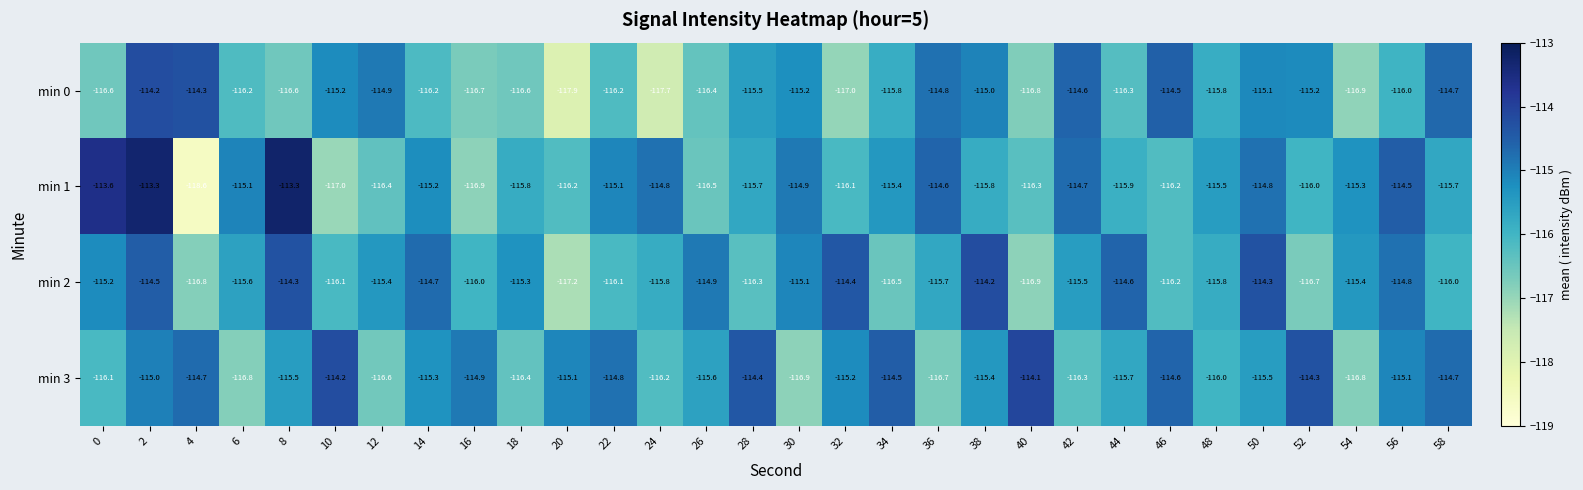

Which series has the largest total across all categories?

min 3